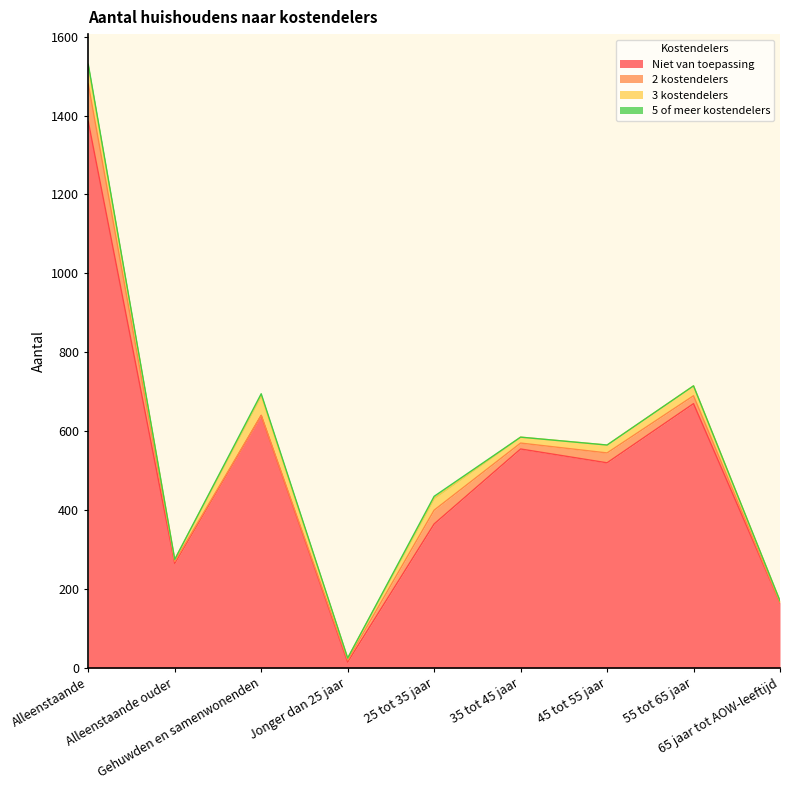

Rank the categories by 5 of meer kostendelers value from lowest to highest.

Alleenstaande ouder, Jonger dan 25 jaar, 35 tot 45 jaar, 45 tot 55 jaar, 55 tot 65 jaar, 65 jaar tot AOW-leeftijd, Alleenstaande, Gehuwden en samenwonenden, 25 tot 35 jaar